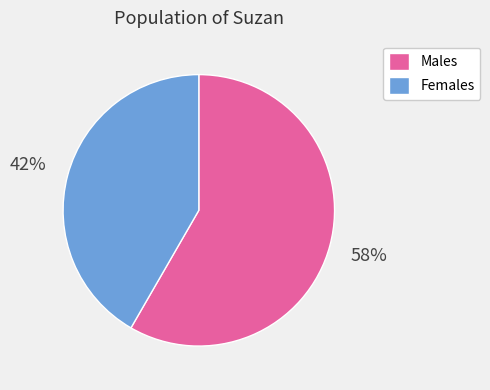

To the nearest percent, what portion does Females represent?

42%